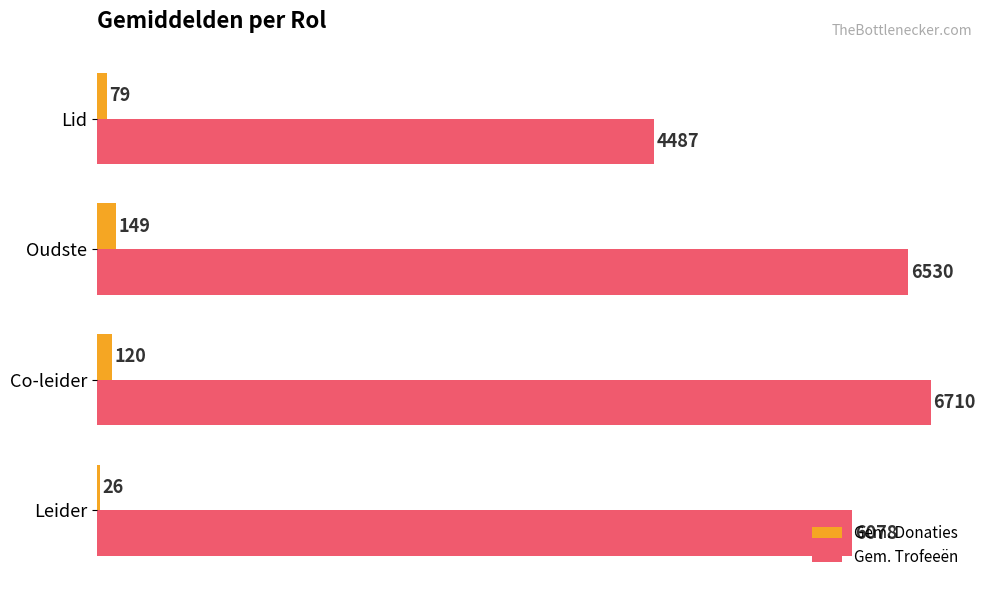

How many data points in Gem. Trofeeën are less than 6530?

2